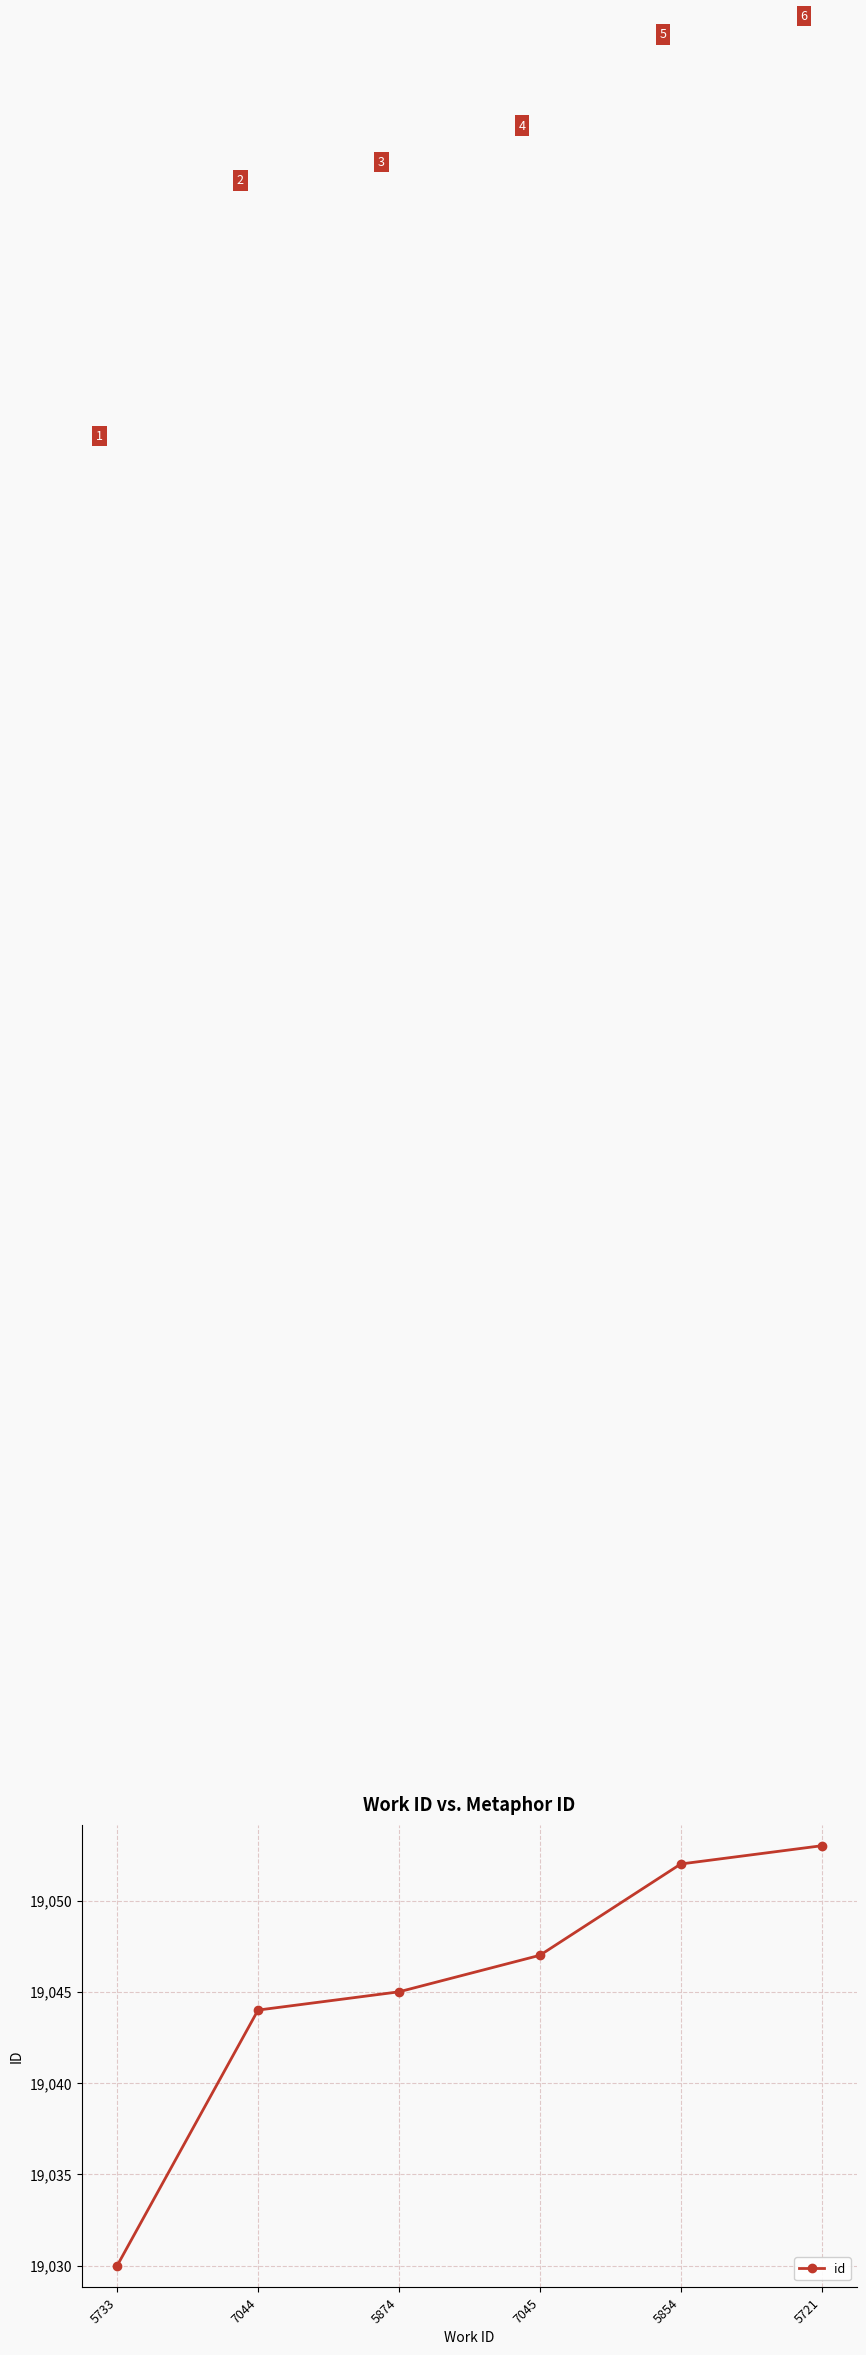

What is the sum of the values at 5721 and 5733?

38083